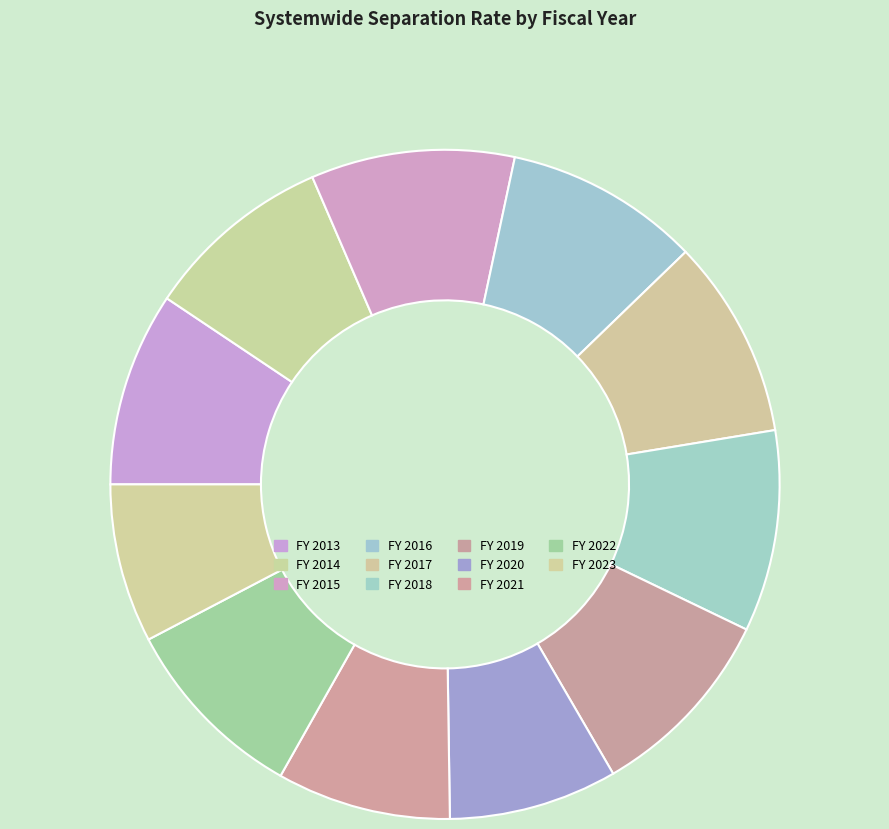

Count the number of slices in the pie.

11